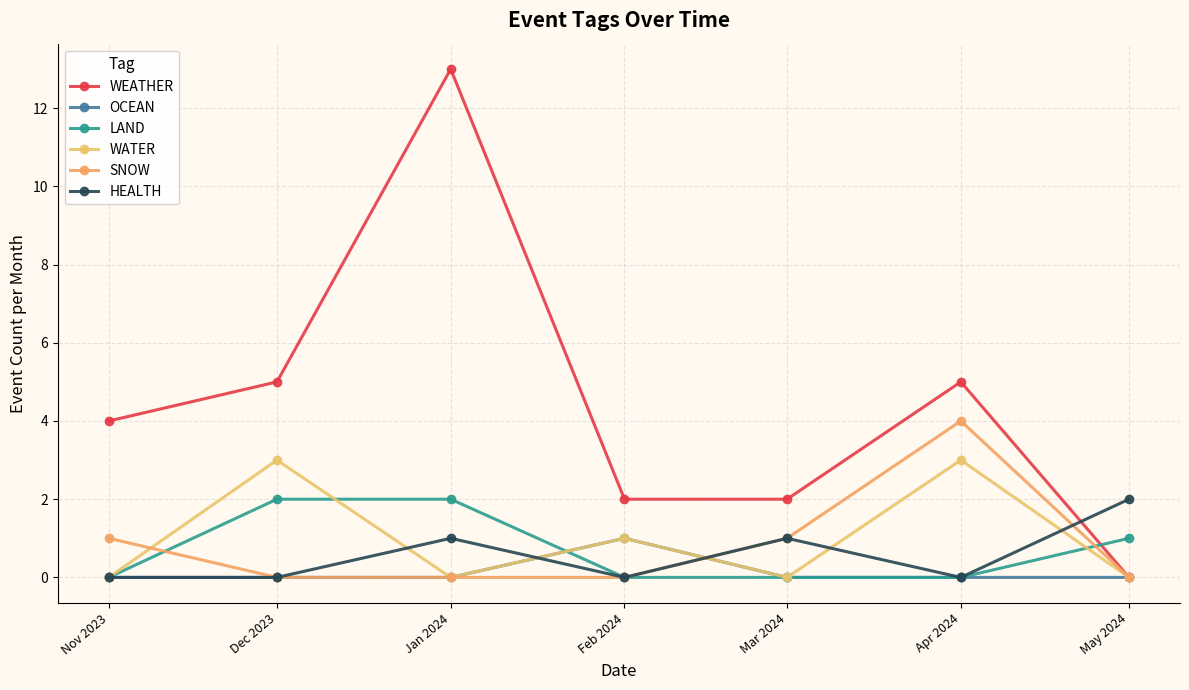

How many lines are shown in the chart?

6